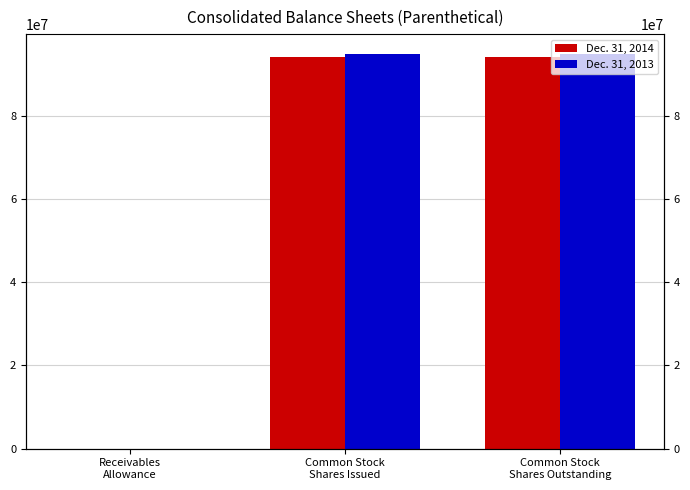

What is the average value of the Dec. 31, 2013 series?

63224946